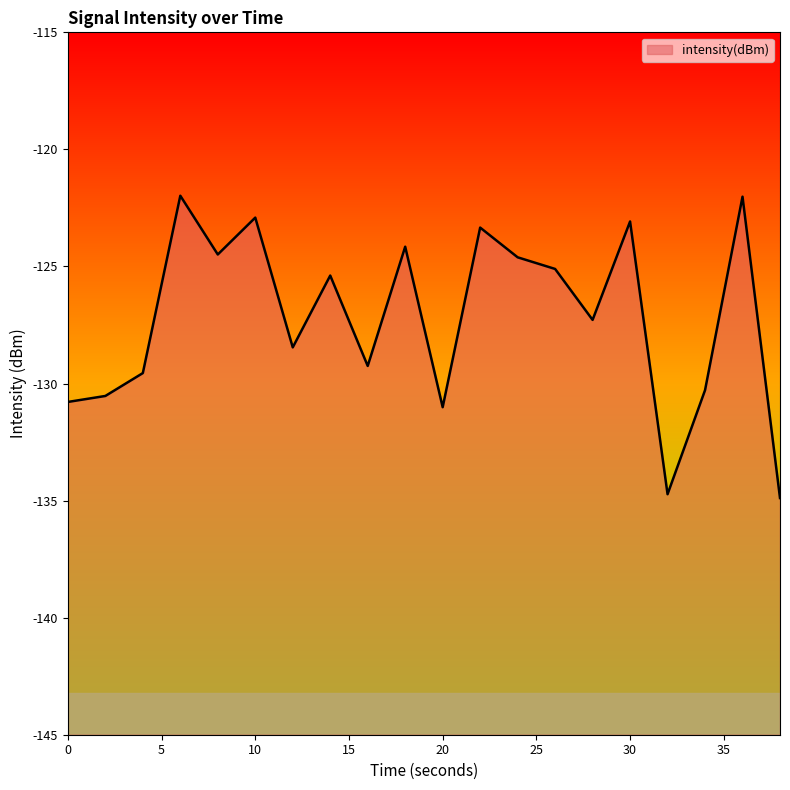

What is the average value?

-127.2